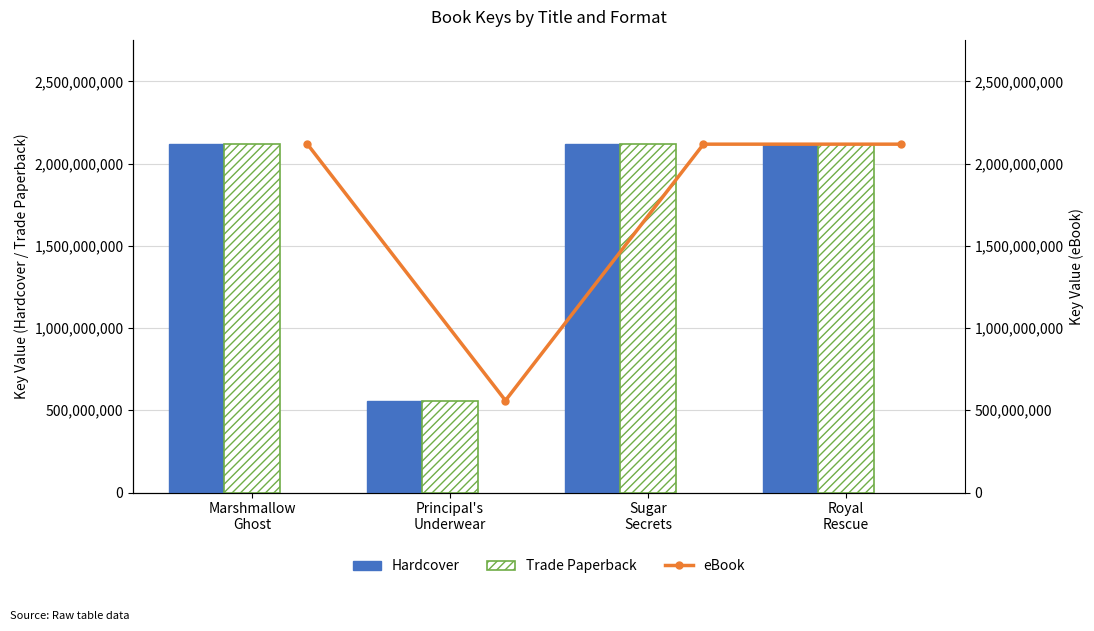

Rank the series by their maximum value, from lowest to highest.

Hardcover, Trade Paperback, eBook